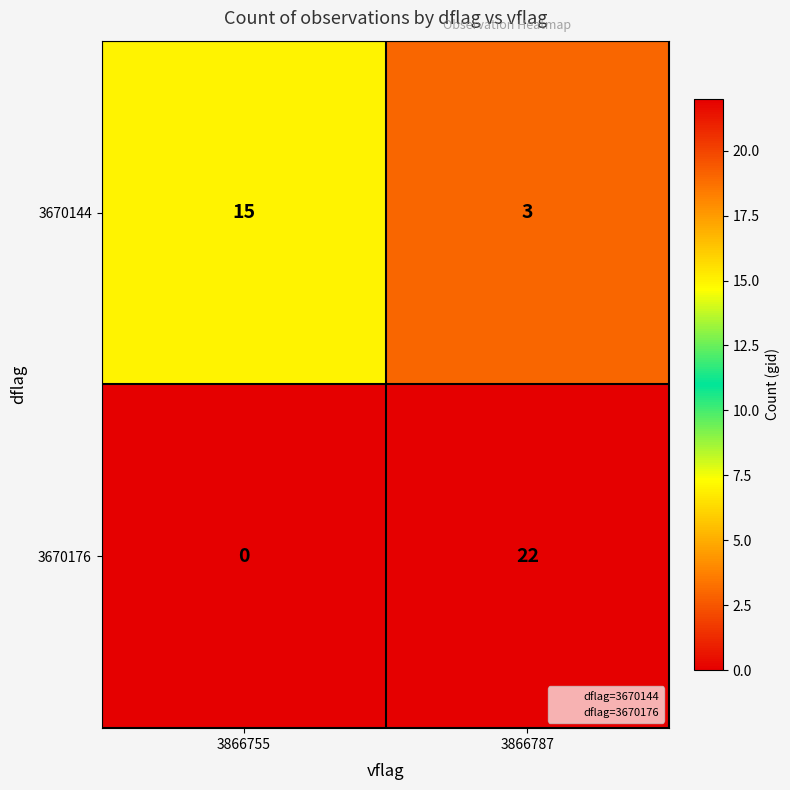

List the series in order of their peak value, lowest first.

3670144, 3670176